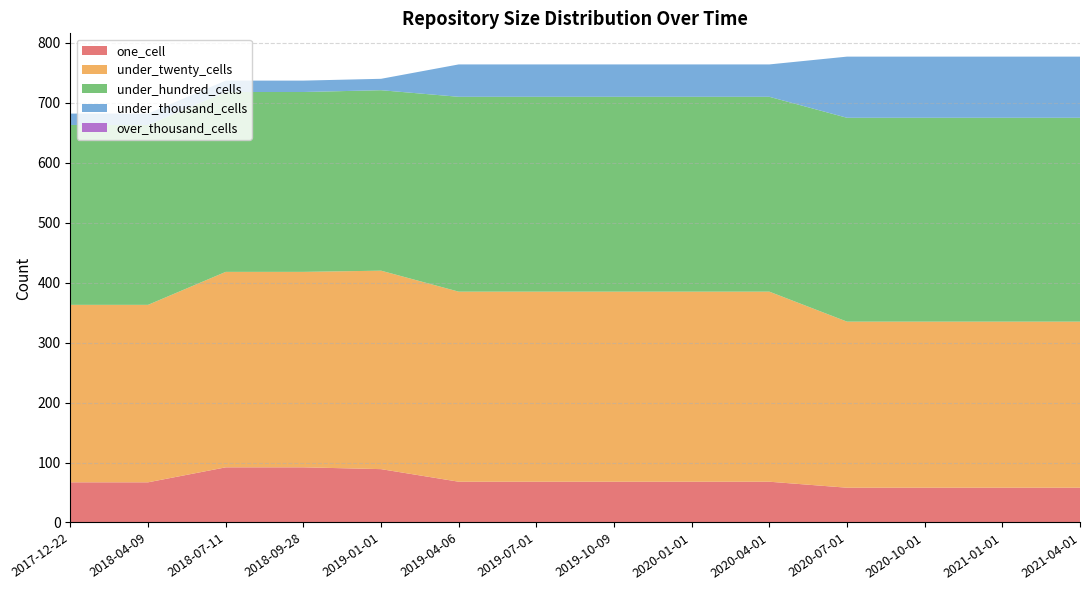

Reading left to right, list all the values displayed in this chart.

one_cell: 2017-12-22=67	2018-04-09=67	2018-07-11=92	2018-09-28=92	2019-01-01=89	2019-04-06=68	2019-07-01=68	2019-10-09=68	2020-01-01=68	2020-04-01=68	2020-07-01=58	2020-10-01=58	2021-01-01=58	2021-04-01=58
under_twenty_cells: 2017-12-22=296	2018-04-09=296	2018-07-11=326	2018-09-28=326	2019-01-01=331	2019-04-06=317	2019-07-01=317	2019-10-09=317	2020-01-01=317	2020-04-01=317	2020-07-01=277	2020-10-01=277	2021-01-01=277	2021-04-01=277
under_hundred_cells: 2017-12-22=300	2018-04-09=300	2018-07-11=300	2018-09-28=300	2019-01-01=301	2019-04-06=325	2019-07-01=325	2019-10-09=325	2020-01-01=325	2020-04-01=325	2020-07-01=340	2020-10-01=340	2021-01-01=340	2021-04-01=340
under_thousand_cells: 2017-12-22=19	2018-04-09=19	2018-07-11=19	2018-09-28=19	2019-01-01=19	2019-04-06=54	2019-07-01=54	2019-10-09=54	2020-01-01=54	2020-04-01=54	2020-07-01=102	2020-10-01=102	2021-01-01=102	2021-04-01=102
over_thousand_cells: 2017-12-22=0	2018-04-09=0	2018-07-11=0	2018-09-28=0	2019-01-01=0	2019-04-06=0	2019-07-01=0	2019-10-09=0	2020-01-01=0	2020-04-01=0	2020-07-01=0	2020-10-01=0	2021-01-01=0	2021-04-01=0